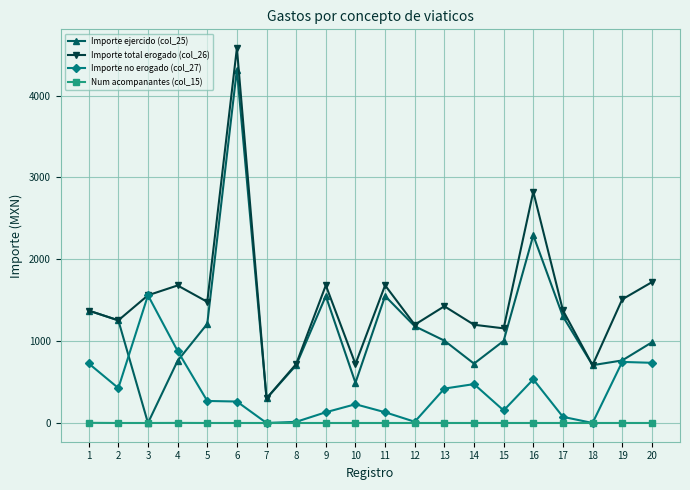

Which series changed the most between 3 and 18?

Importe no erogado (col_27)